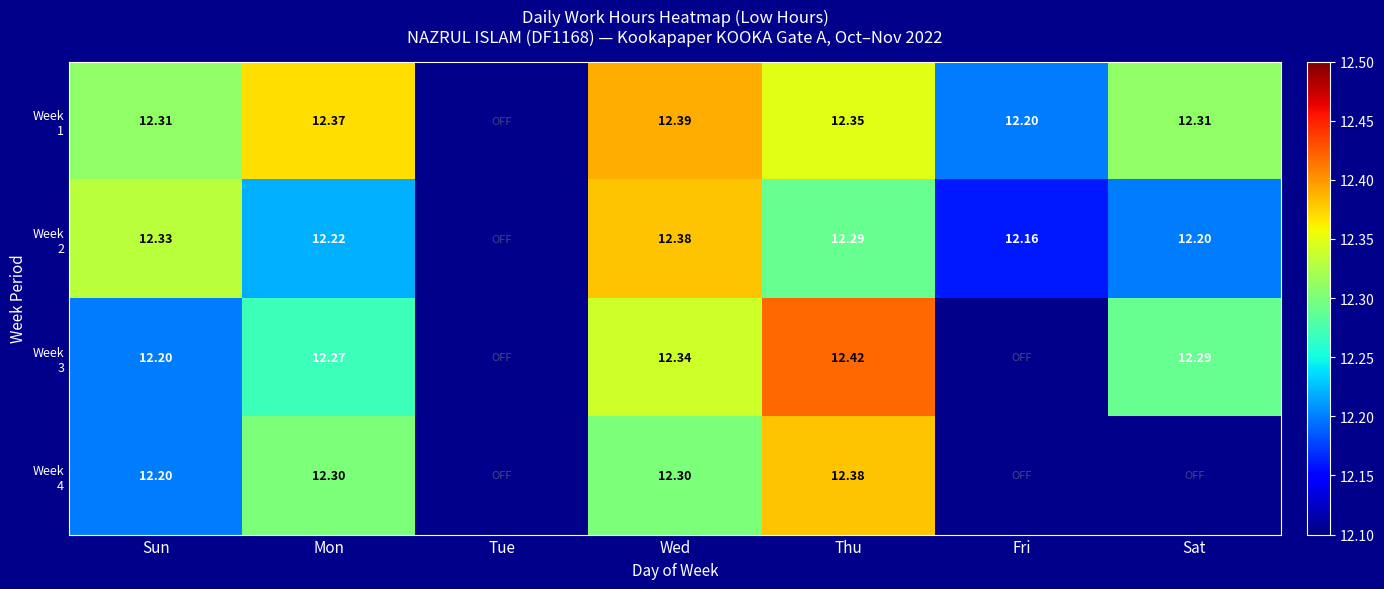

How many values in the Week 3 series exceed 12?

5